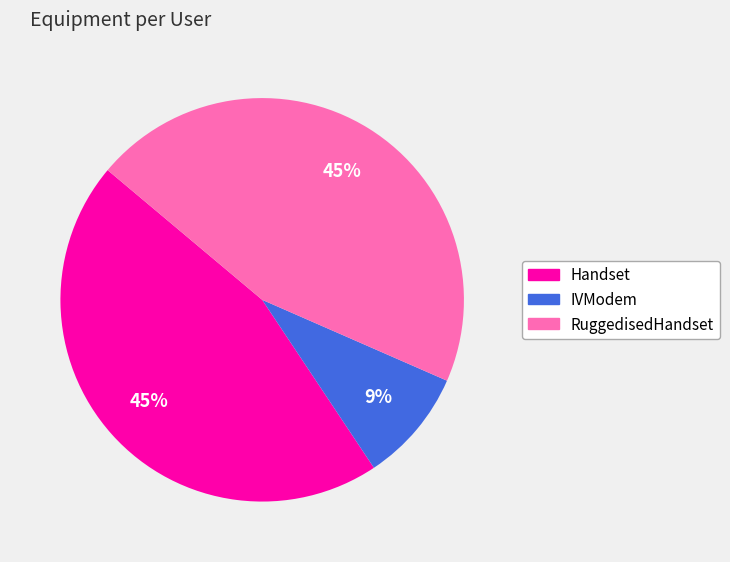

Is there a majority slice in this chart?

No